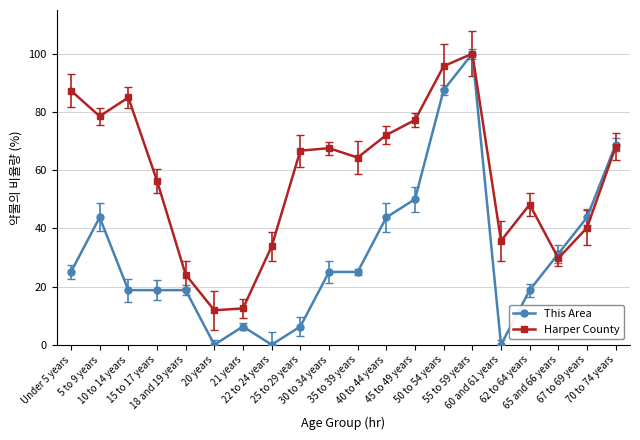

The Harper County series shows 64.3 at 35 to 39 years. True or false?

True